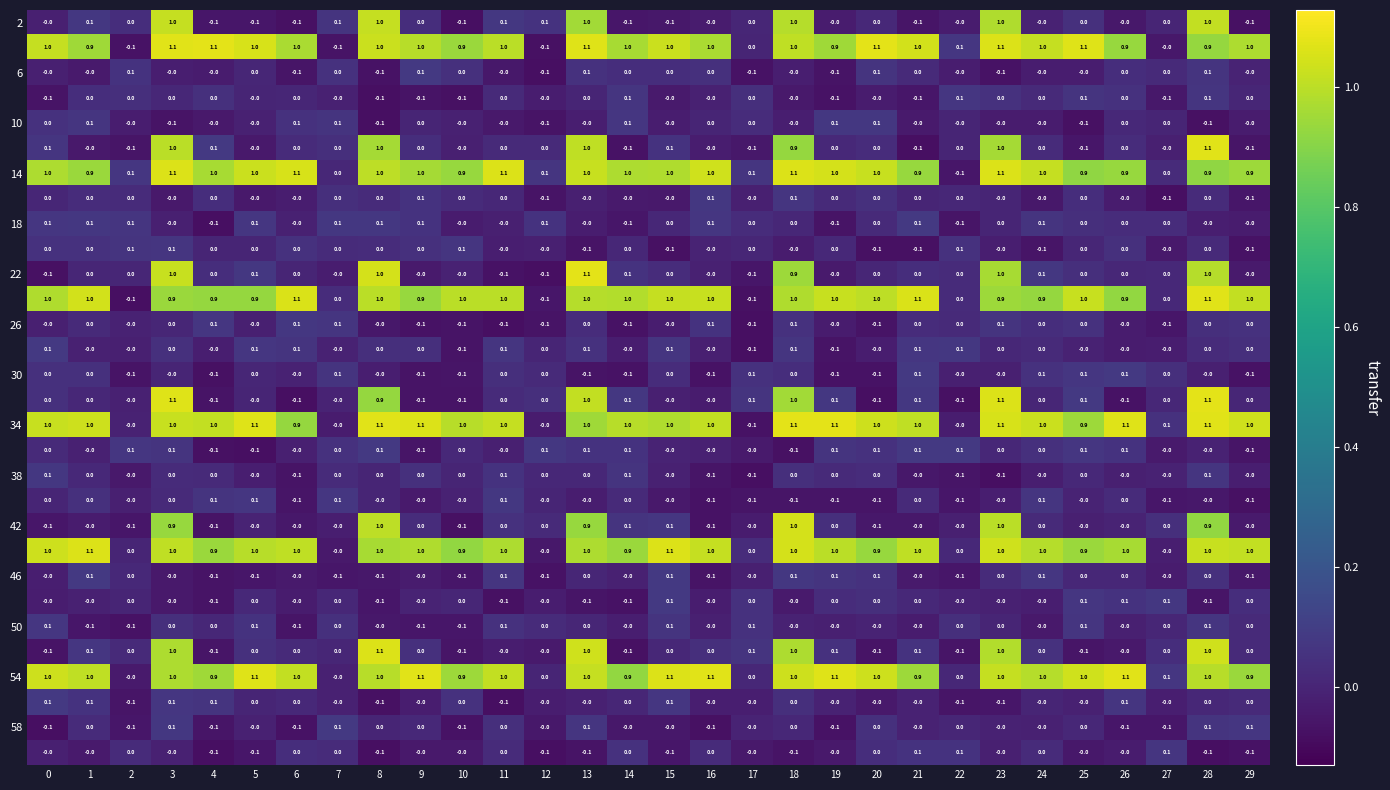

What is the difference between the highest and lowest values at 0?

1.1